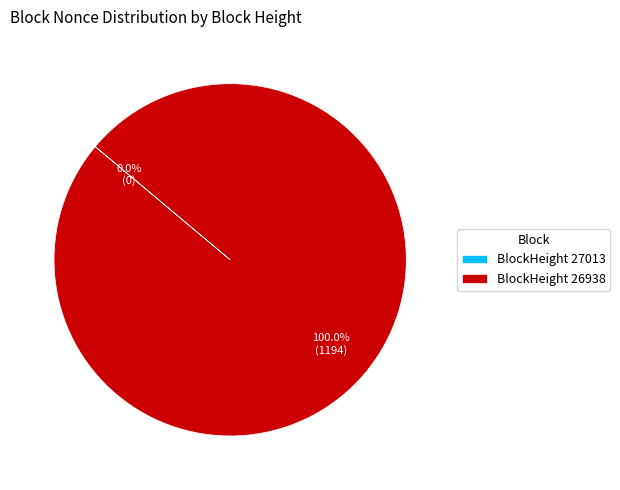

What is the largest slice in the pie chart?

BlockHeight 26938